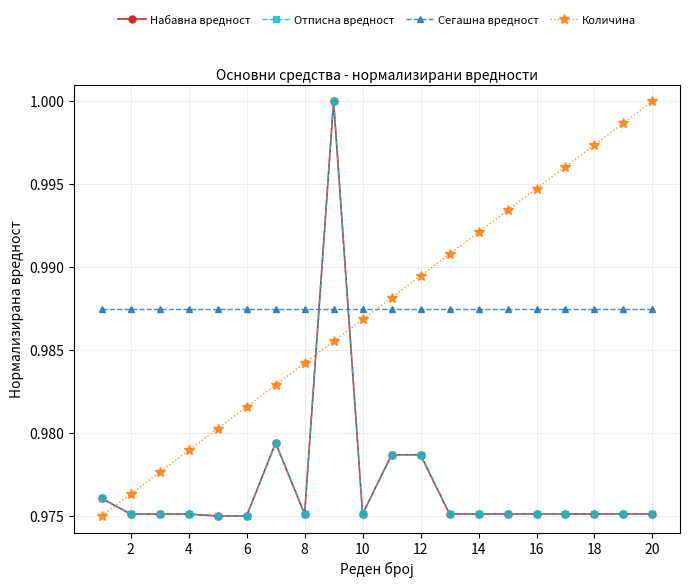

Is this an area chart (filled region under the line)?

No